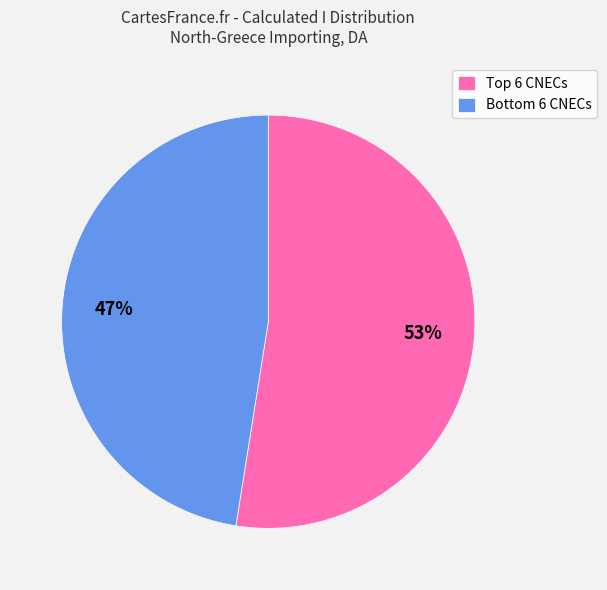

What is the smallest slice in the pie chart?

Bottom 6 CNECs